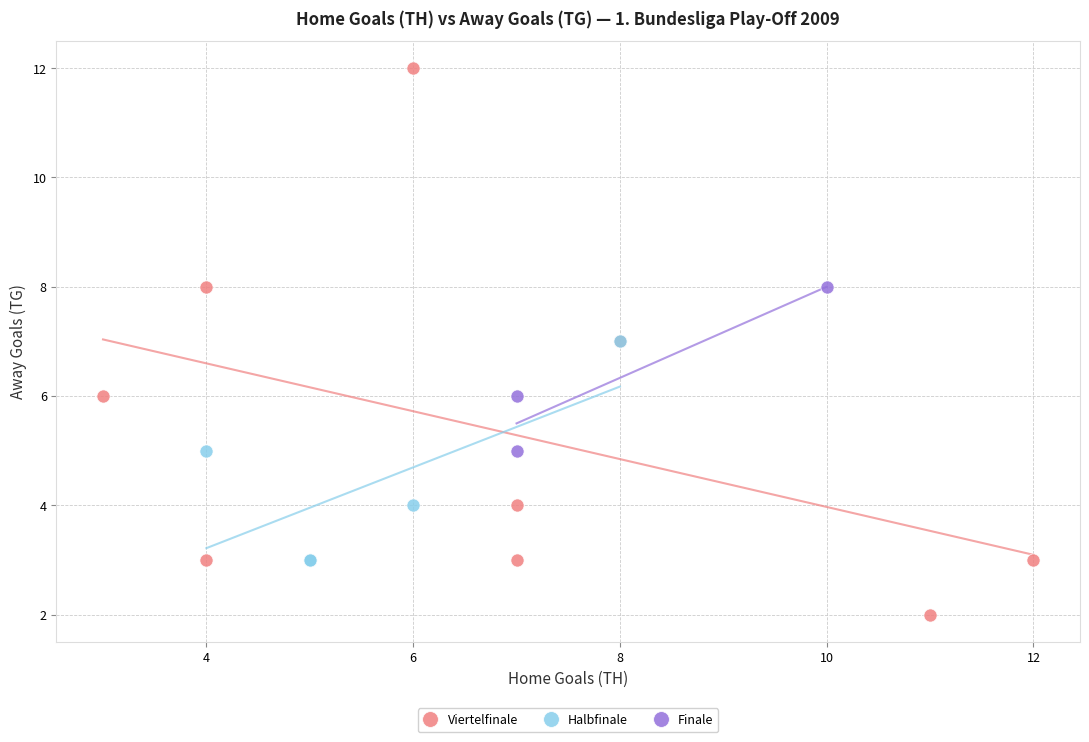

What are all the series names shown in the legend?

Viertelfinale, Halbfinale, Finale